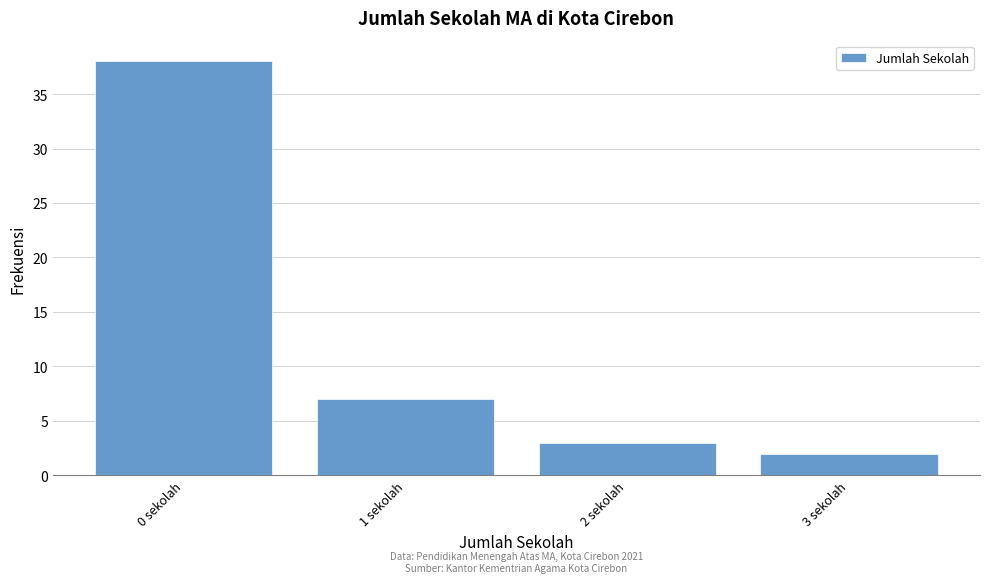

Reading left to right, transcribe all the data shown in this chart.

38	7	3	2